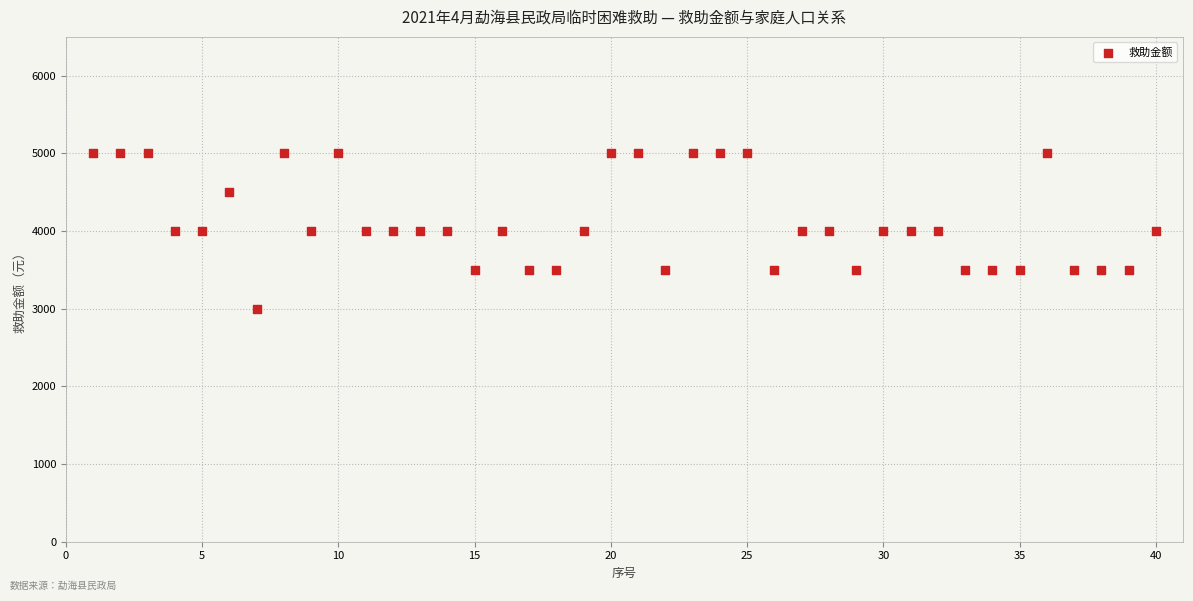

What is the range of X values (max minus min)?

39